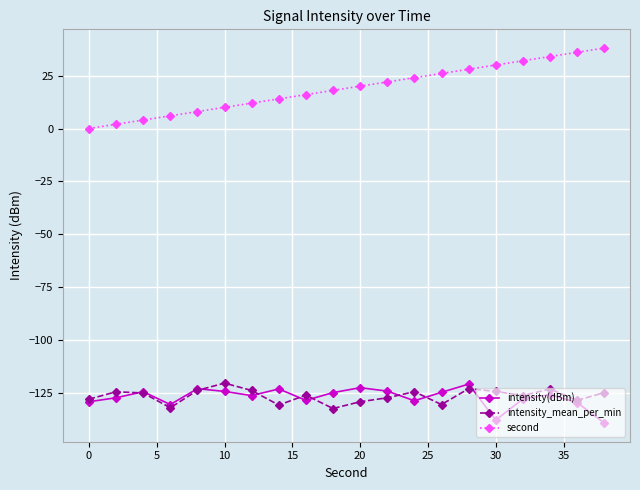

What is the value of the intensity(dBm) point at the 2nd from the left?

-127.2